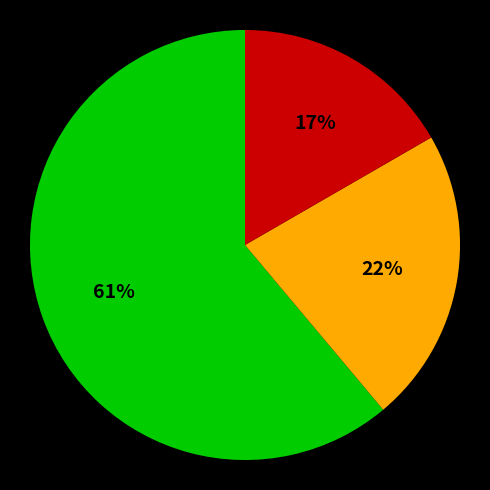

To the nearest percent, what is the difference between the largest and smallest slice percentages?

44%